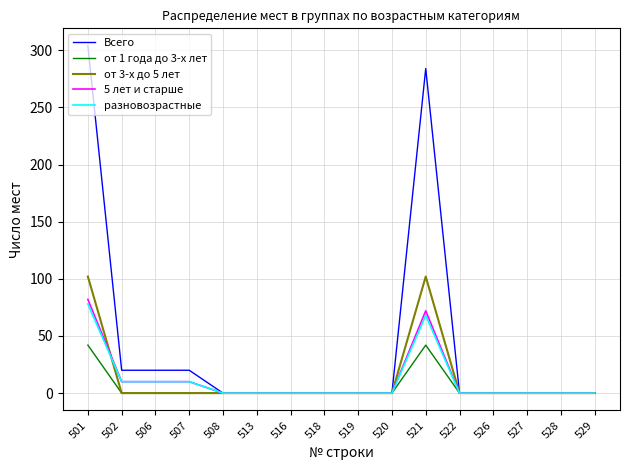

The value of разновозрастные at 501 is 43. True or false?

False